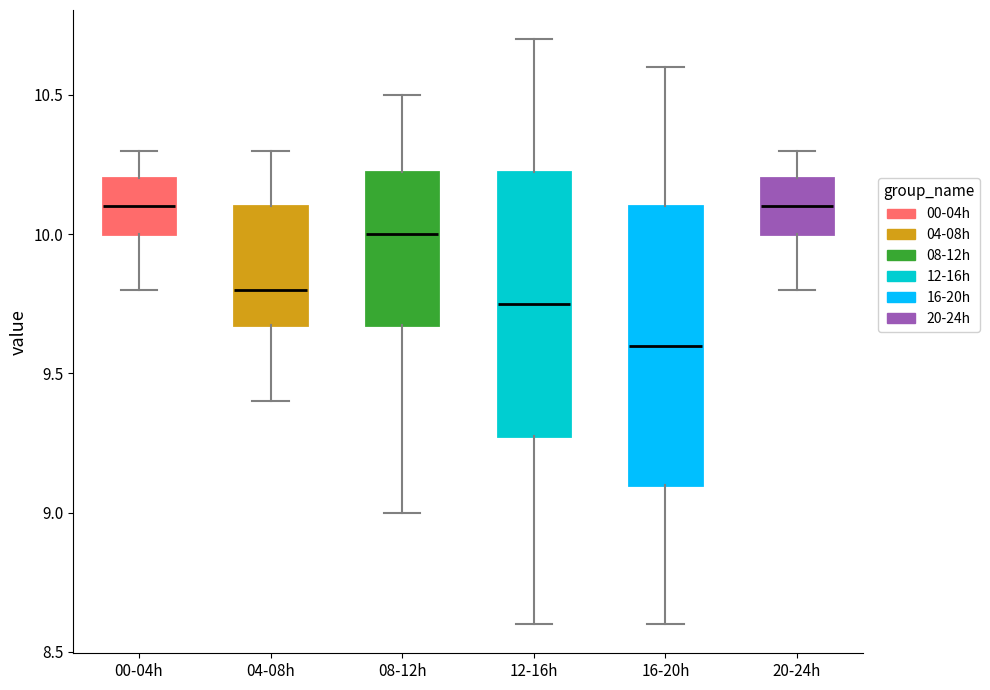

Reading left to right, transcribe this box plot: for each box, give where its median line is, the range the box spans, and where its two whiskers end, as read against the y-axis. The values are not printed on the chart, so give them approximately, as read against the axis.

00-04h: median 10.10, box 10.00 to 10.20, whiskers 9.80 to 10.30
04-08h: median 9.80, box 9.70 to 10.10, whiskers 9.40 to 10.30
08-12h: median 10.00, box 9.70 to 10.25, whiskers 9.00 to 10.50
12-16h: median 9.75, box 9.30 to 10.25, whiskers 8.60 to 10.70
16-20h: median 9.60, box 9.10 to 10.10, whiskers 8.60 to 10.60
20-24h: median 10.10, box 10.00 to 10.20, whiskers 9.80 to 10.30